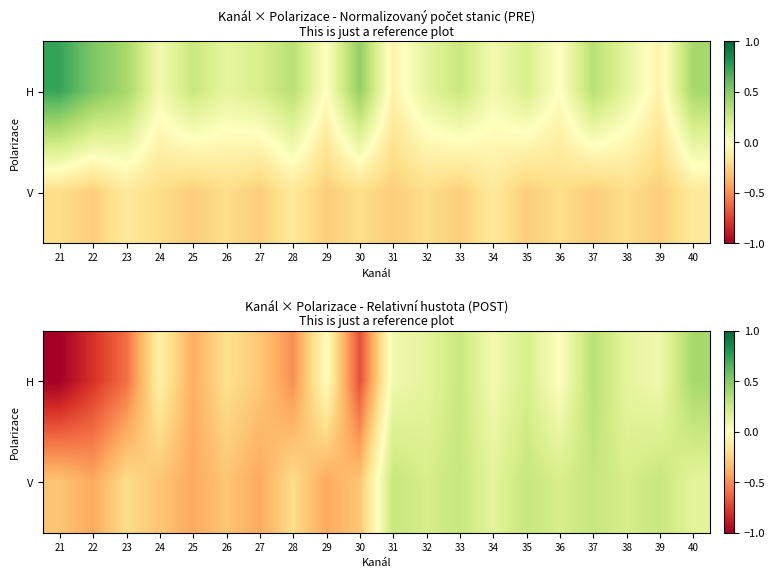

Rank the series at 30 from highest to lowest value.

V, H